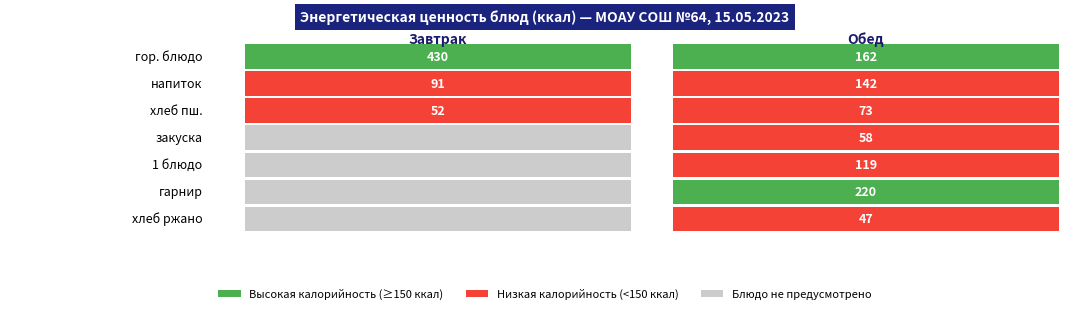

Which series has the widest spread of values?

гор. блюдо